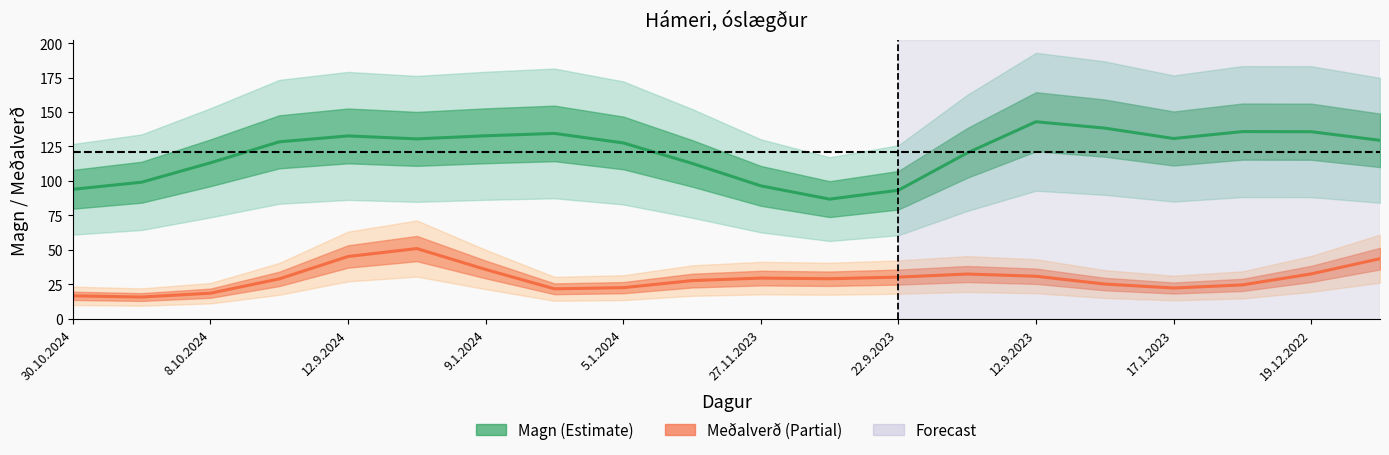

Rank the series by their average value, from lowest to highest.

Meðalverð, Magn